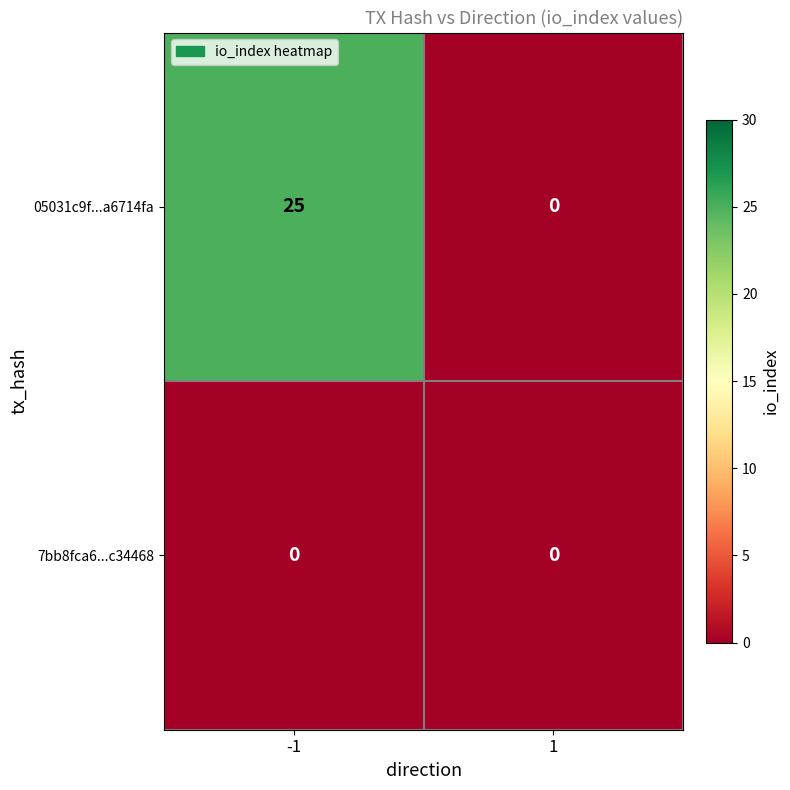

Rank the series by their average value, from lowest to highest.

7bb8fca6...c34468, 05031c9f...a6714fa